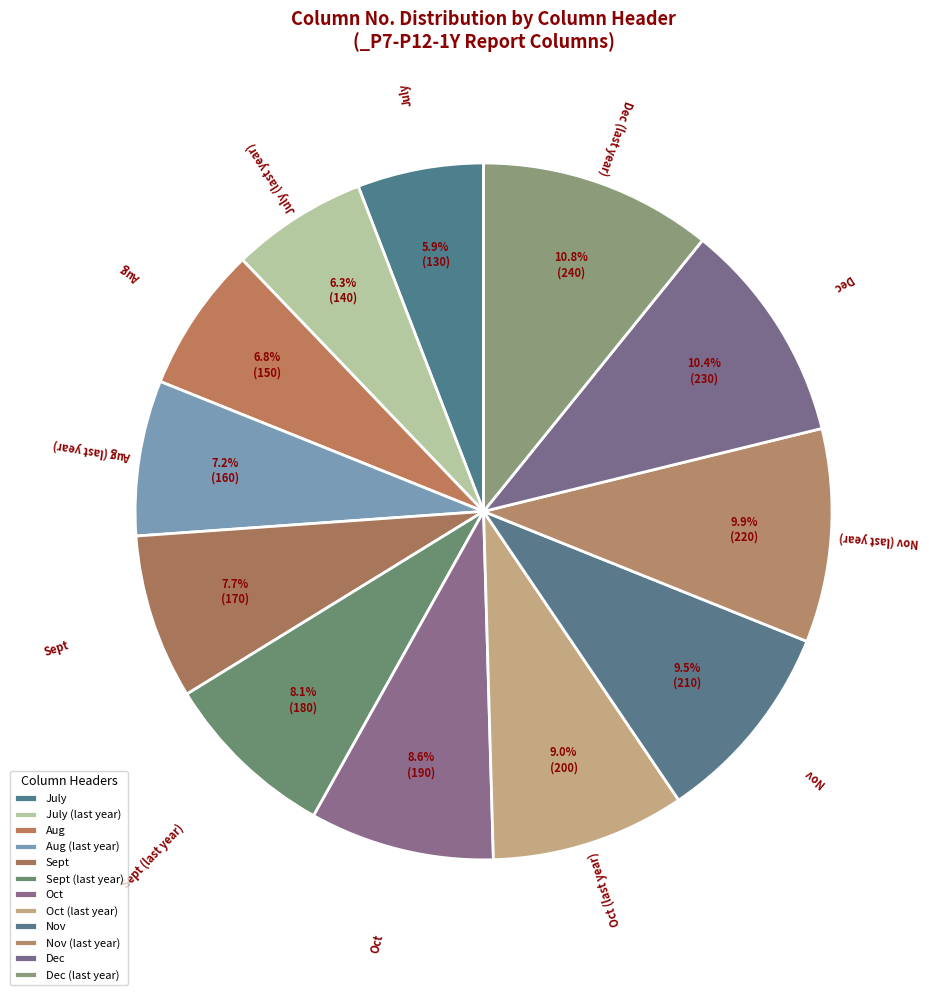

How many slices are in this pie chart?

12